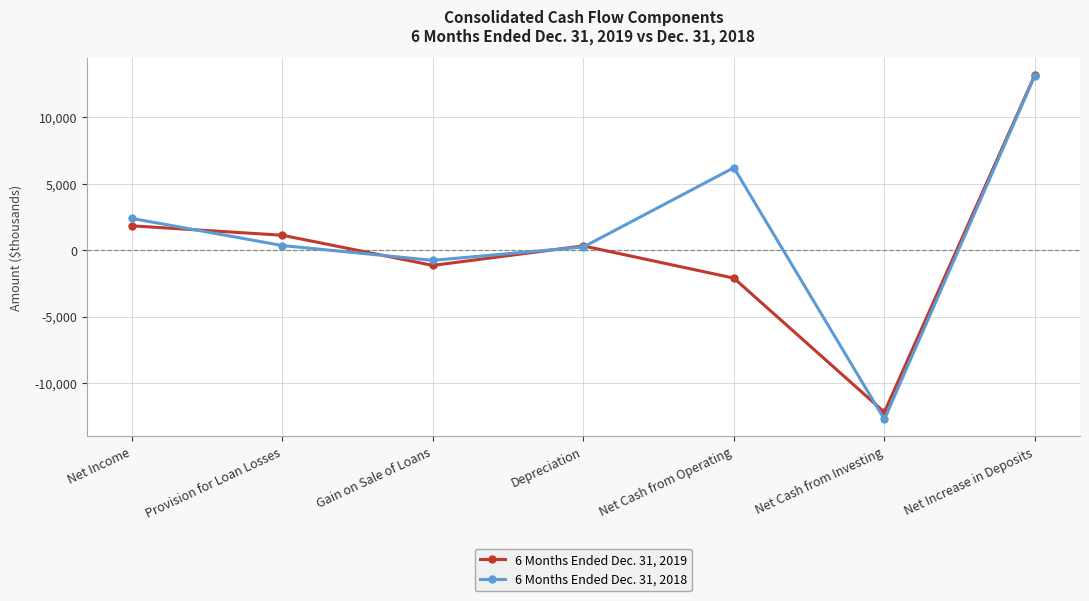

What are all the series names shown in the legend?

6 Months Ended Dec. 31, 2019, 6 Months Ended Dec. 31, 2018